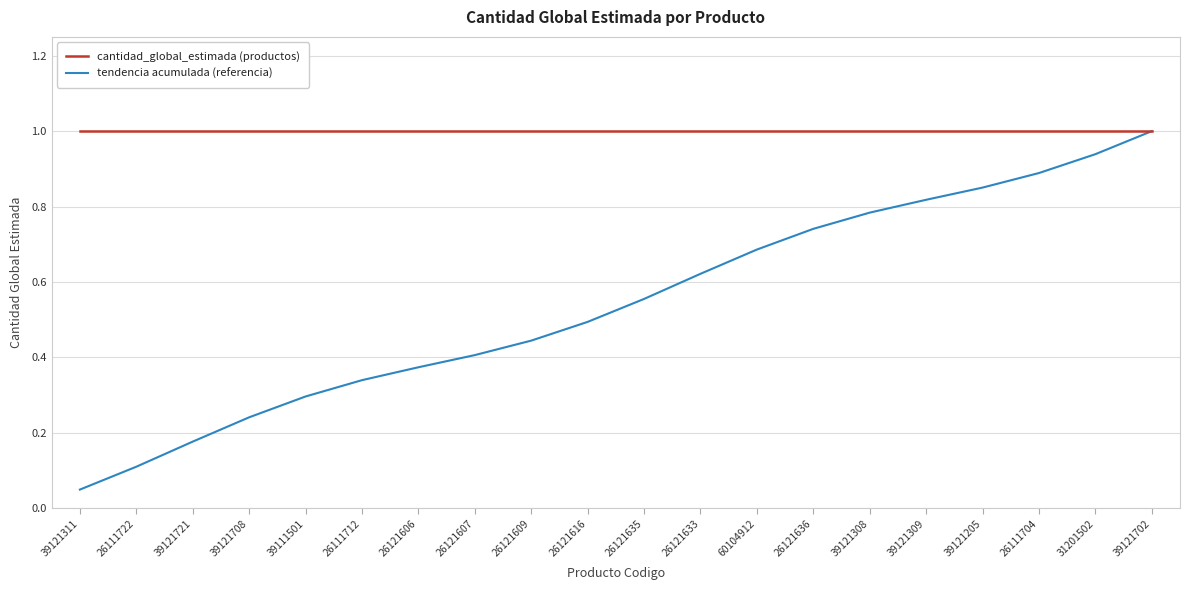

Count the number of categories in the chart.

20